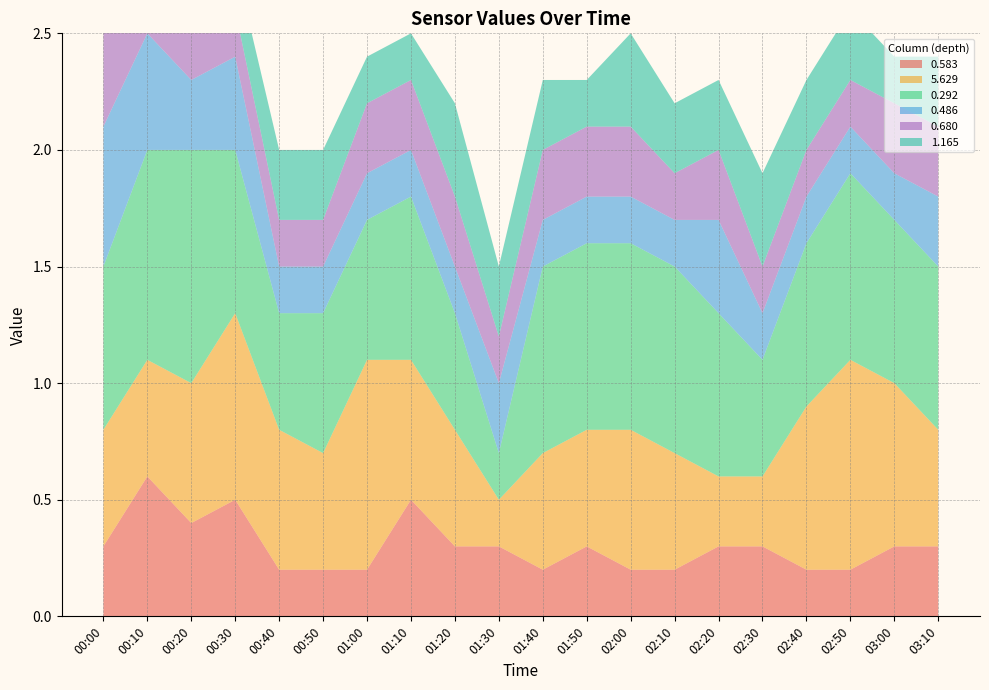

Reading left to right, extract all data points from this chart.

0.583: 0.3	0.6	0.4	0.5	0.2	0.2	0.2	0.5	0.3	0.3	0.2	0.3	0.2	0.2	0.3	0.3	0.2	0.2	0.3	0.3
5.629: 0.5	0.5	0.6	0.8	0.6	0.5	0.9	0.6	0.5	0.2	0.5	0.5	0.6	0.5	0.3	0.3	0.7	0.9	0.7	0.5
0.292: 0.7	0.9	1.0	0.7	0.5	0.6	0.6	0.7	0.5	0.2	0.8	0.8	0.8	0.8	0.7	0.5	0.7	0.8	0.7	0.7
0.486: 0.6	0.5	0.3	0.4	0.2	0.2	0.2	0.2	0.2	0.3	0.2	0.2	0.2	0.2	0.4	0.2	0.2	0.2	0.2	0.3
0.680: 0.6	0.3	0.3	0.2	0.2	0.2	0.3	0.3	0.3	0.2	0.3	0.3	0.3	0.2	0.3	0.2	0.2	0.2	0.3	0.3
1.165: 0.3	0.5	0.3	0.2	0.3	0.3	0.2	0.2	0.4	0.3	0.3	0.2	0.4	0.3	0.3	0.4	0.3	0.3	0.2	0.3